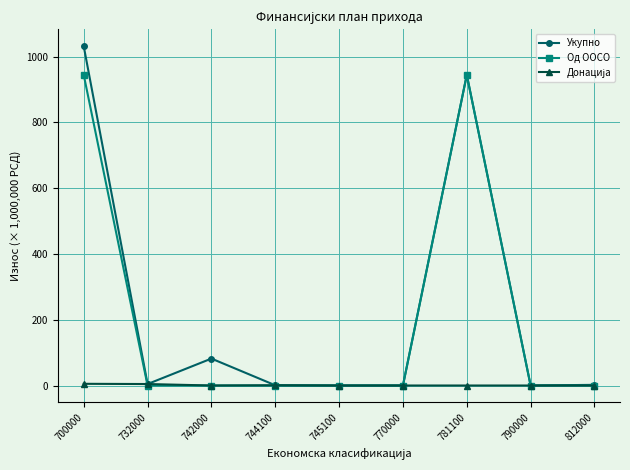

What is the value of the Укупно point at the 1st from the left?

1031.4